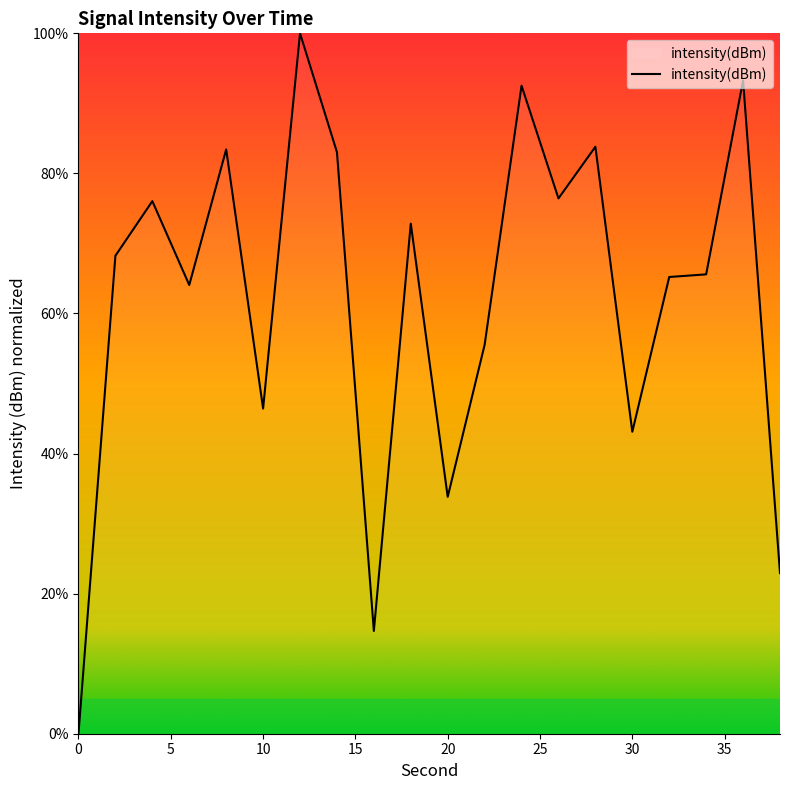

What is the greatest value displayed?

100.0